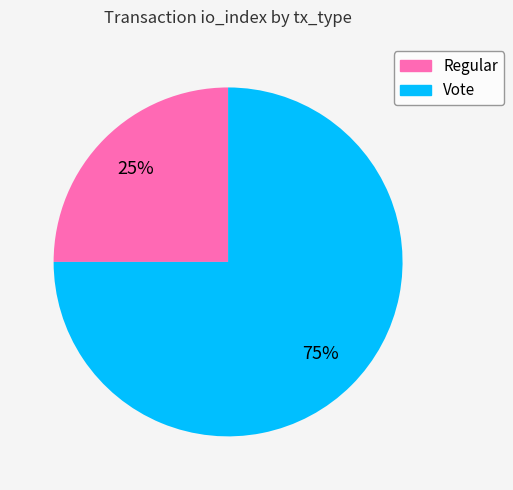

Rank the categories by value from highest to lowest.

Vote, Regular